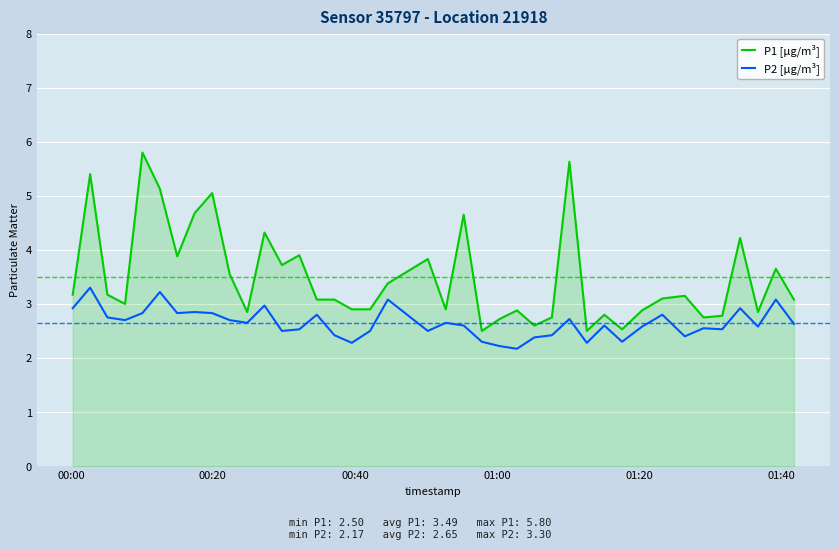

What is the minimum value for P2 [µg/m³]?

2.2